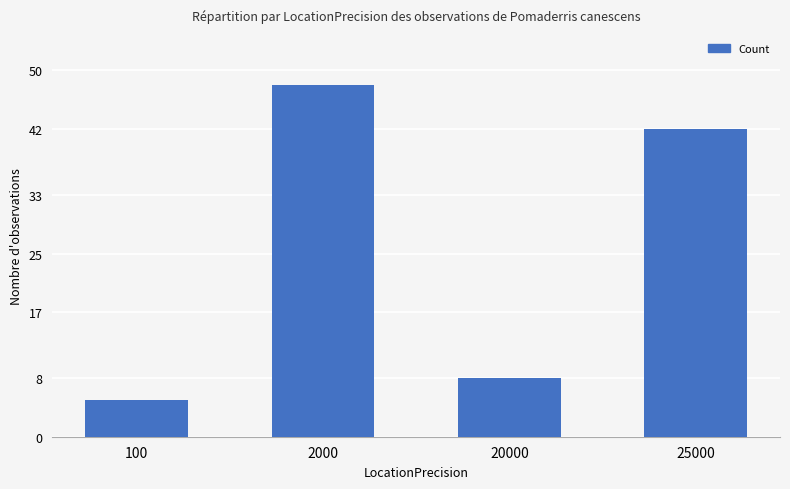

What is the maximum value shown in the chart?

48